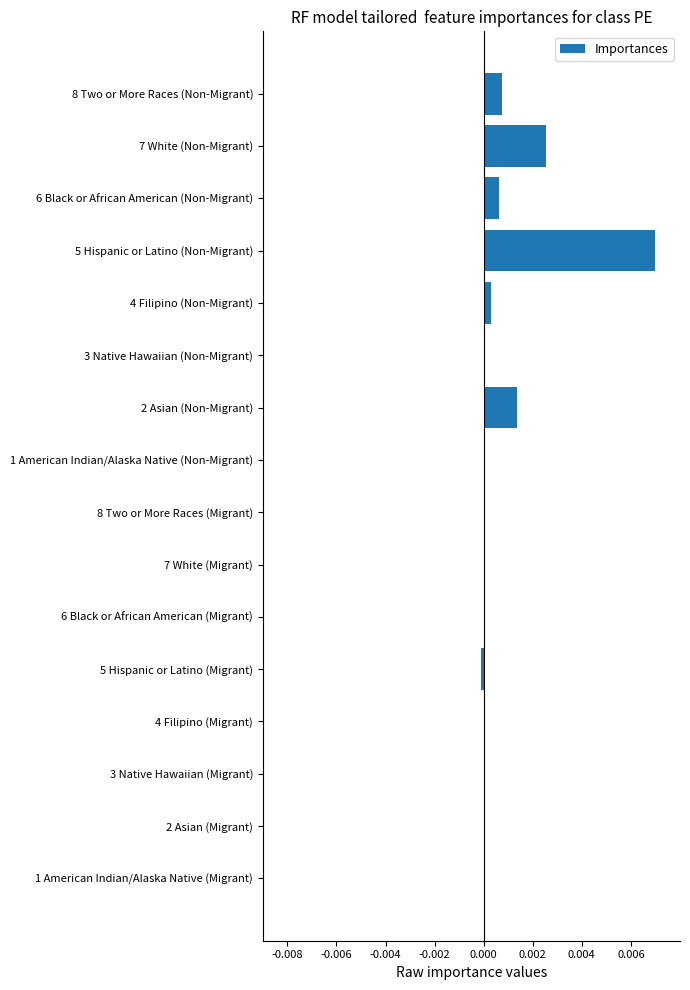

Is it true that the value at 4 Filipino (Non-Migrant) is 0.0?

True